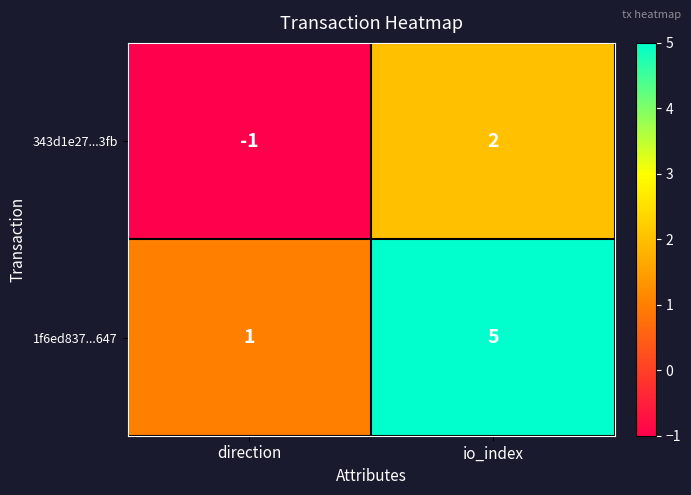

The 1f6ed837...647 series shows 2 at io_index. True or false?

False